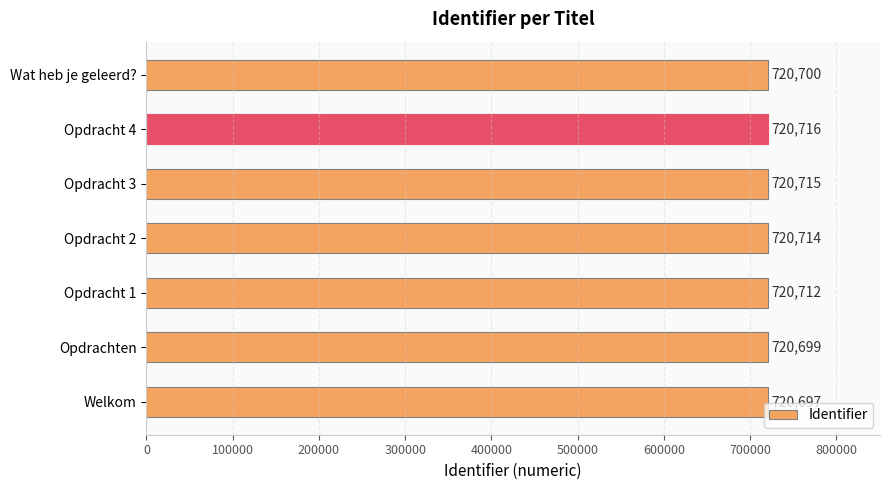

How many distinct data groups are displayed?

1